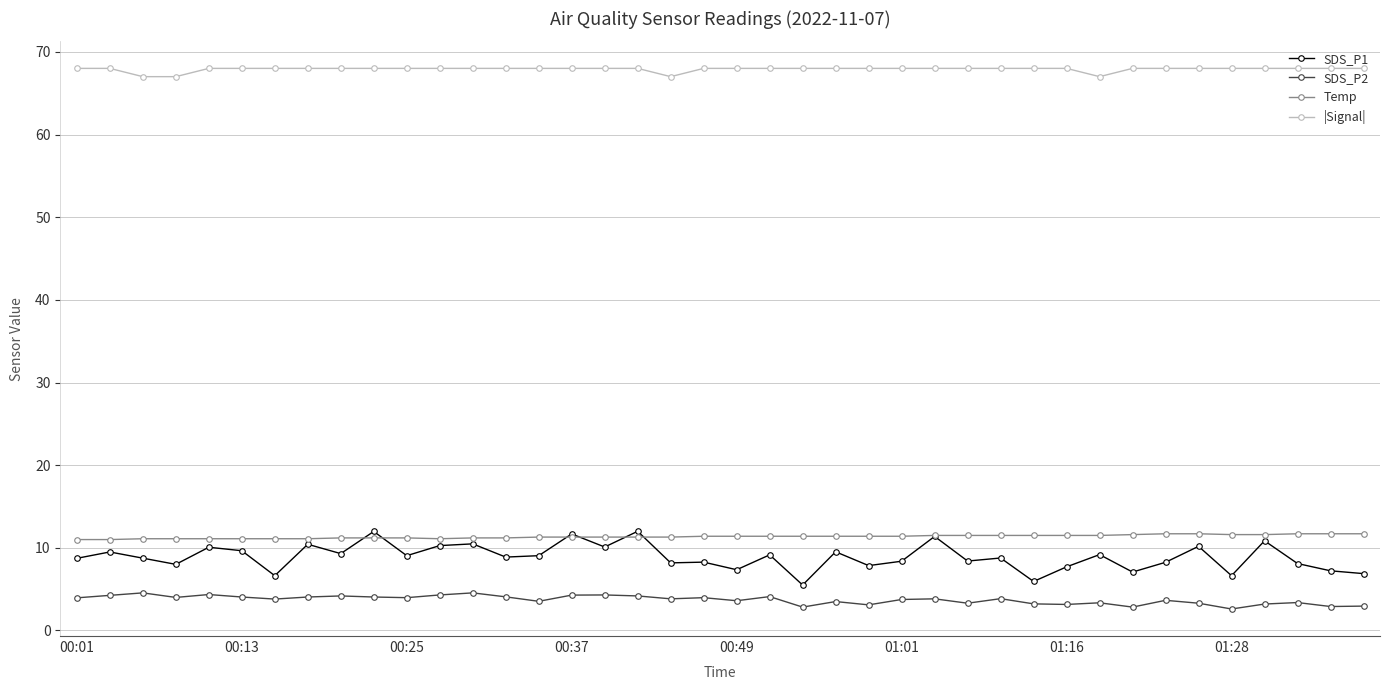

Which series has the widest spread of values?

SDS_P1